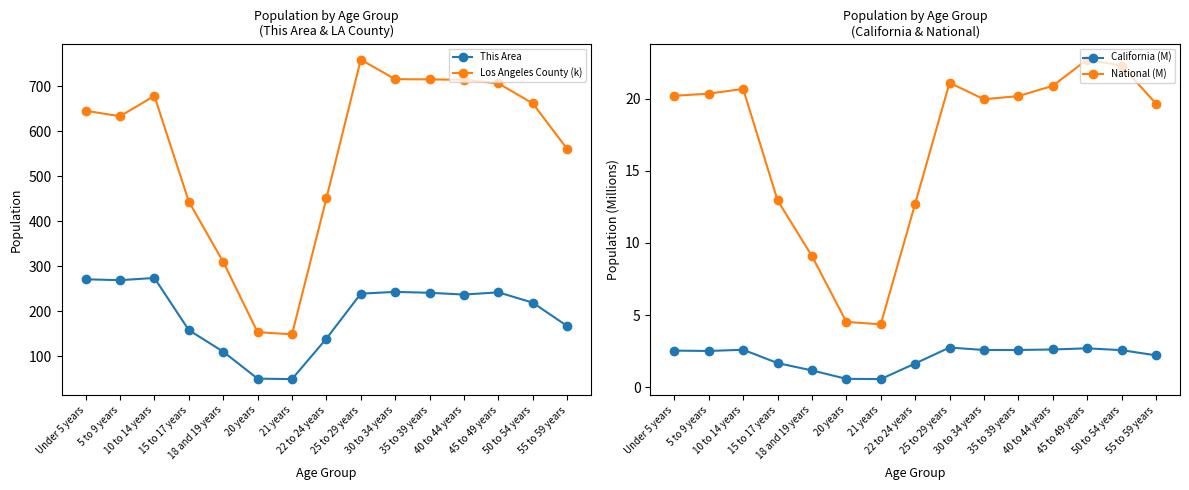

The value of National (M) at 20 years is 6.0. True or false?

False